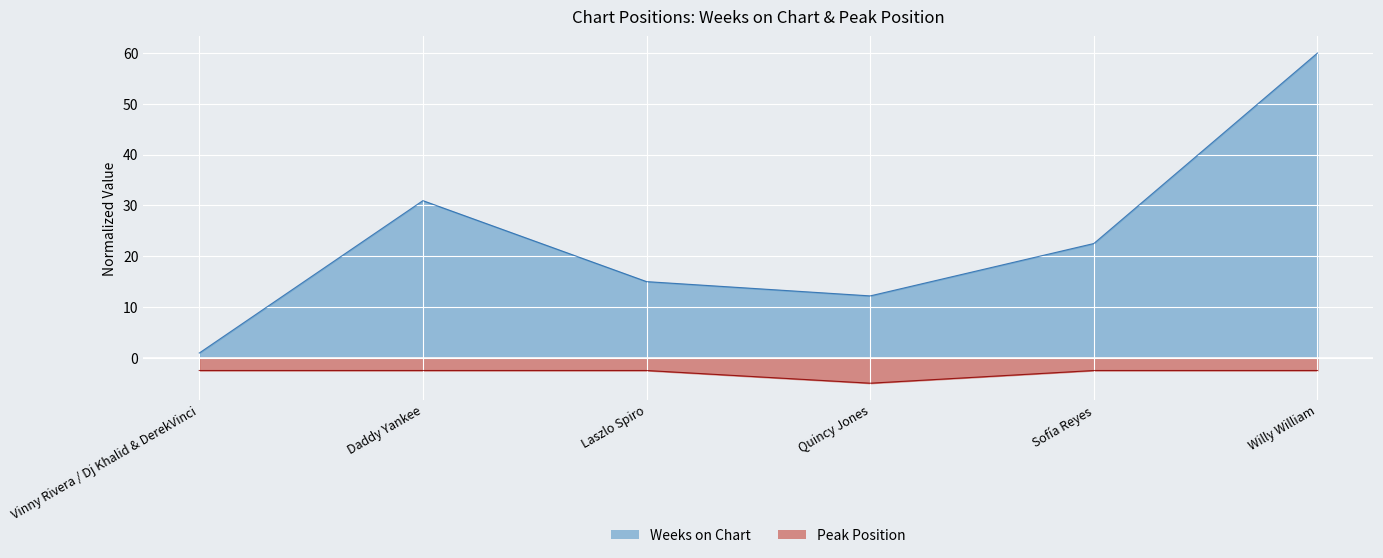

The Weeks on Chart series shows 0.9 at Vinny Rivera / Dj Khalid & DerekVinci. True or false?

True